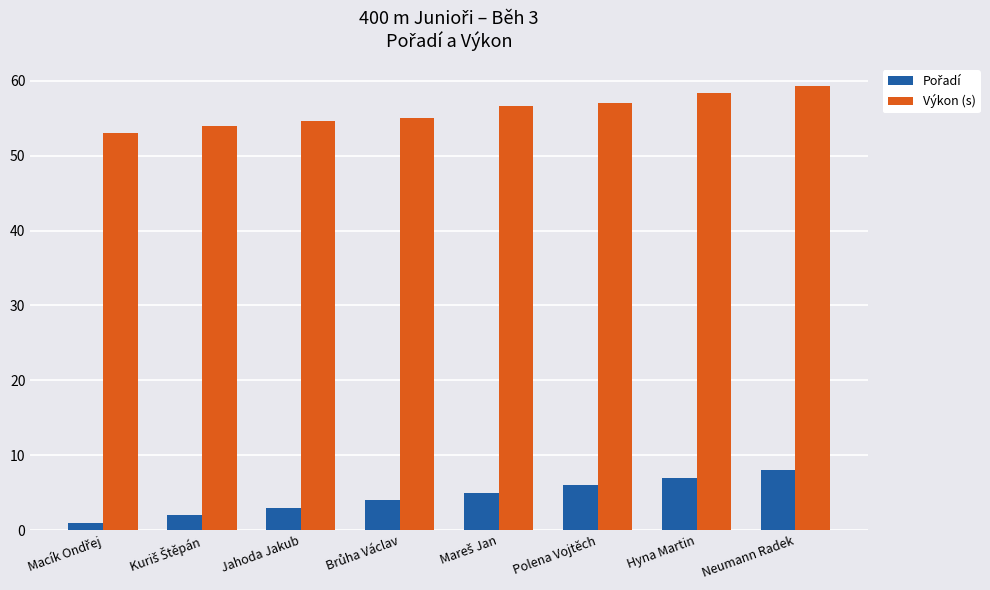

Is it true that Výkon (s) equals 97.0 at Hyna Martin?

False